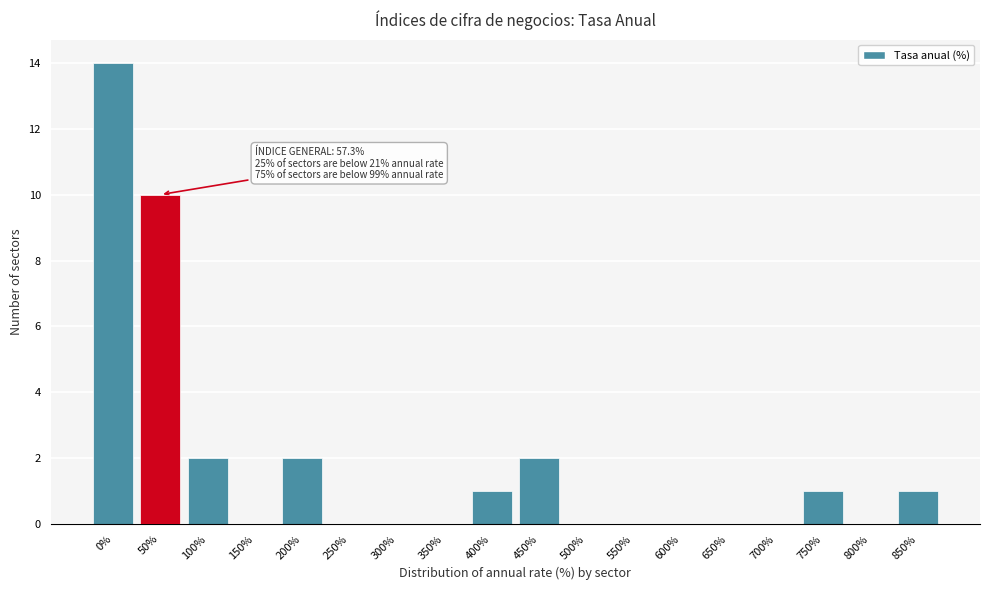

Reading right to left, what are all the values shown in this chart?

850%=1	800%=0	750%=1	700%=0	650%=0	600%=0	550%=0	500%=0	450%=2	400%=1	350%=0	300%=0	250%=0	200%=2	150%=0	100%=2	50%=10	0%=14